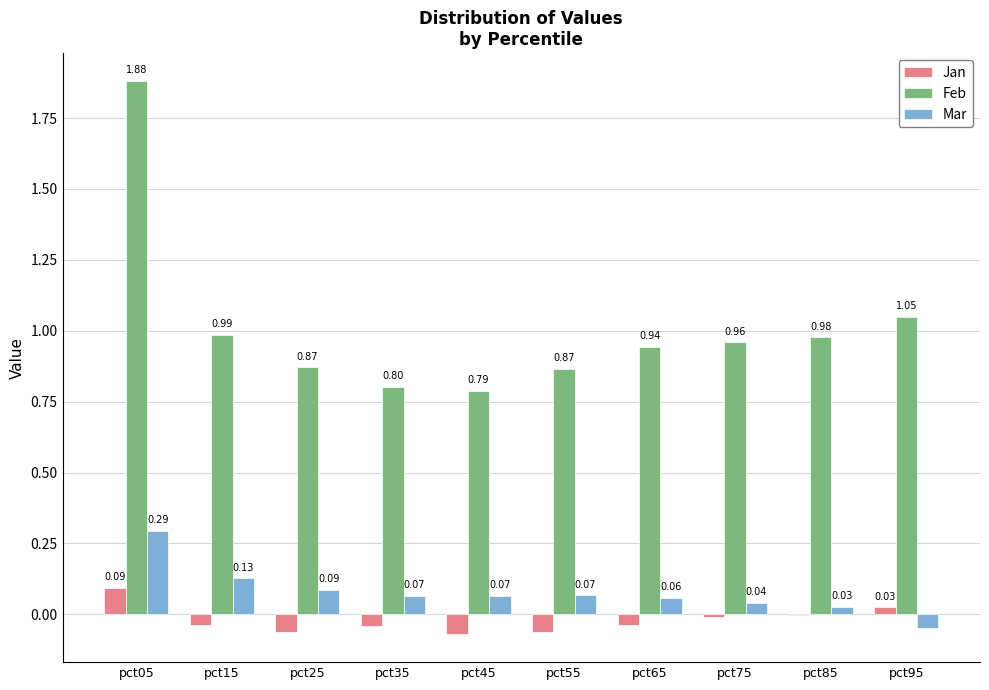

Is the value of Feb at pct65 greater than the value of Jan at pct85?

Yes